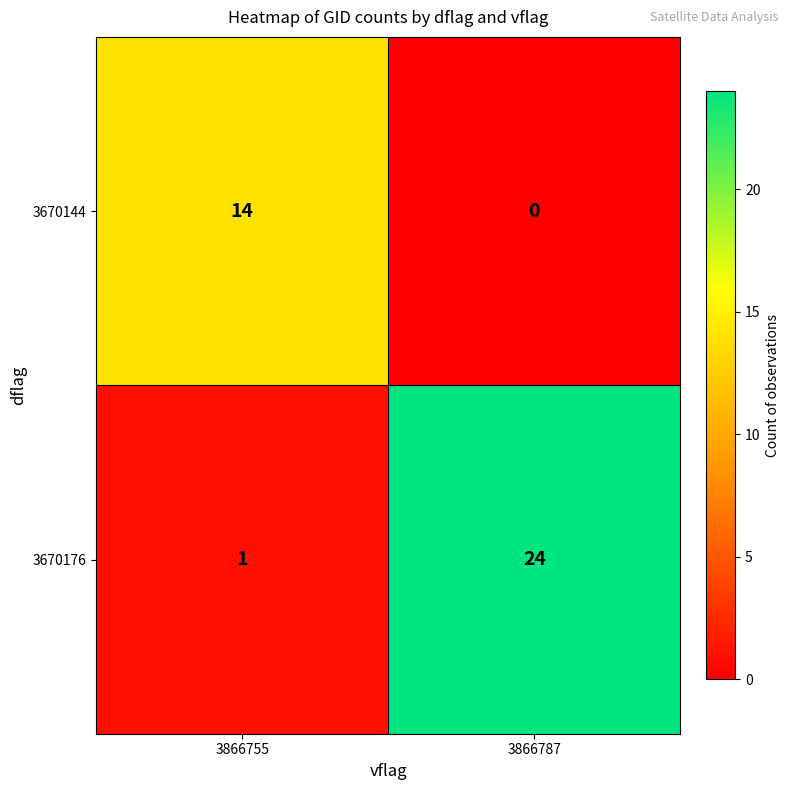

Which series has the largest total across all categories?

3670176